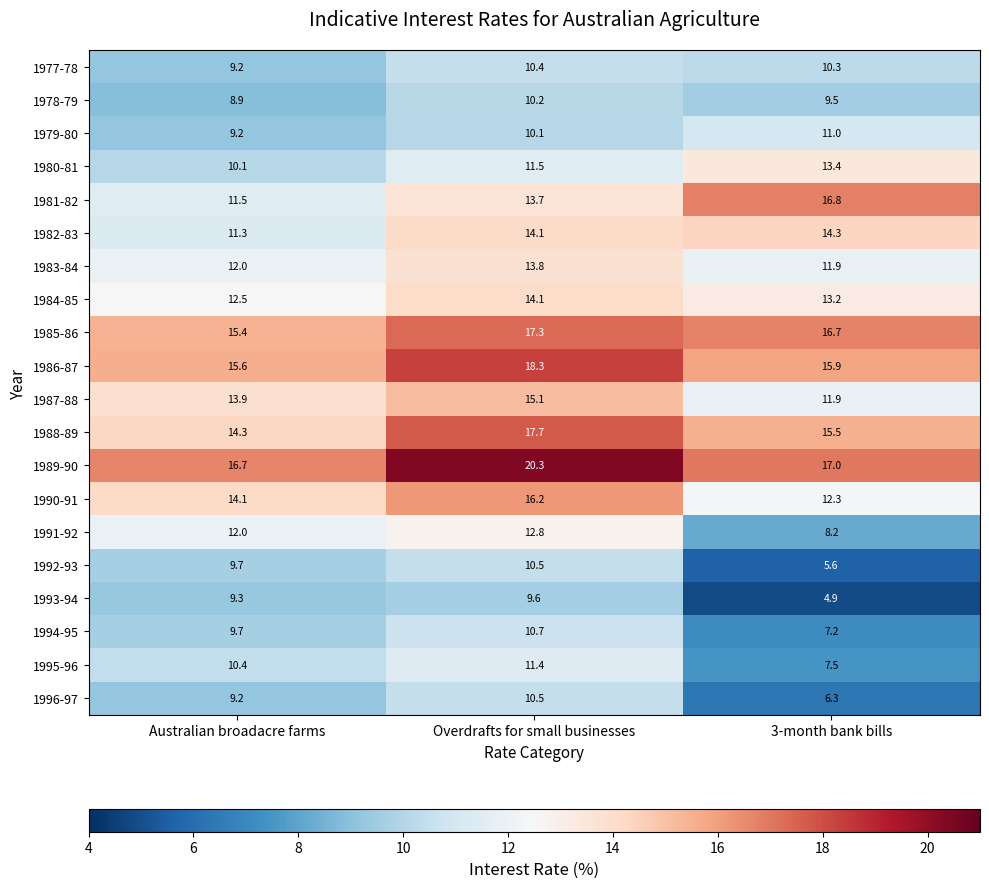

The 1989-90 series shows 4.6 at Australian broadacre farms. True or false?

False